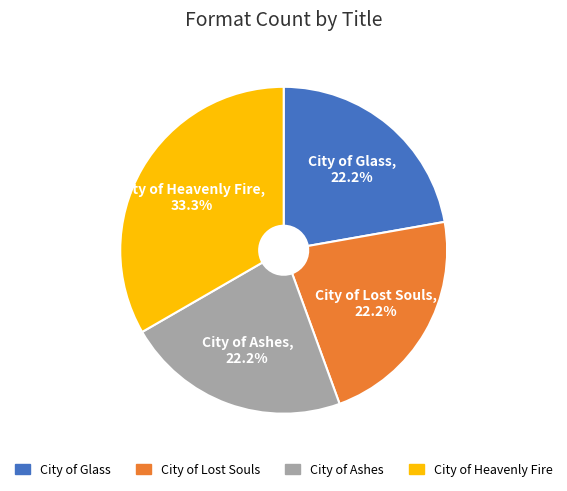

Which category has the biggest portion of the pie?

City of Heavenly Fire